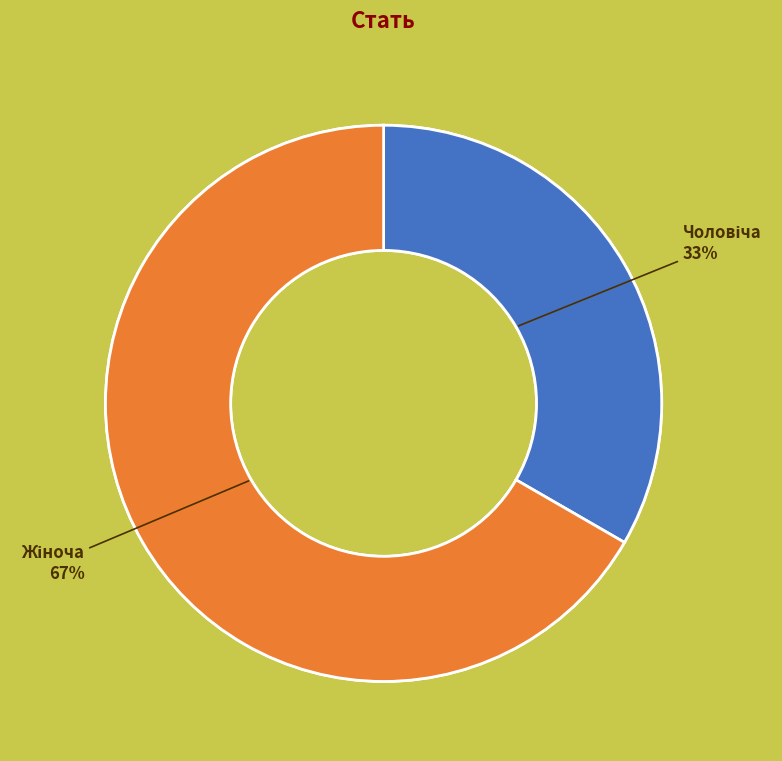

What is the total percentage of Чоловіча and Жіноча?

100.0%